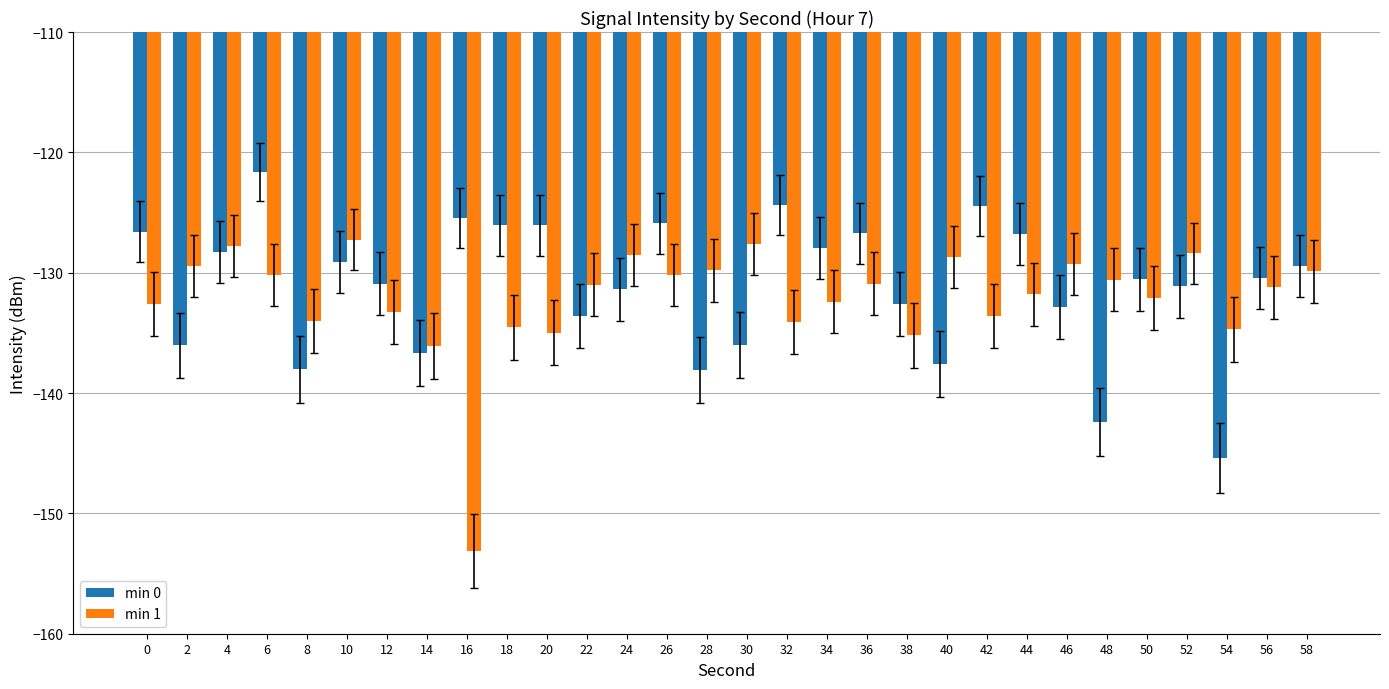

What value does the min 1 series have at 12?

-133.3